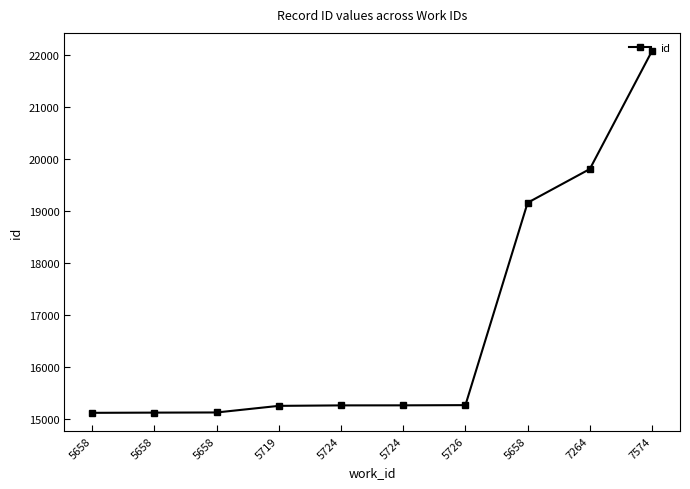

List the labels in order of value, smallest first.

5658, 5658, 5658, 5719, 5724, 5724, 5726, 5658, 7264, 7574